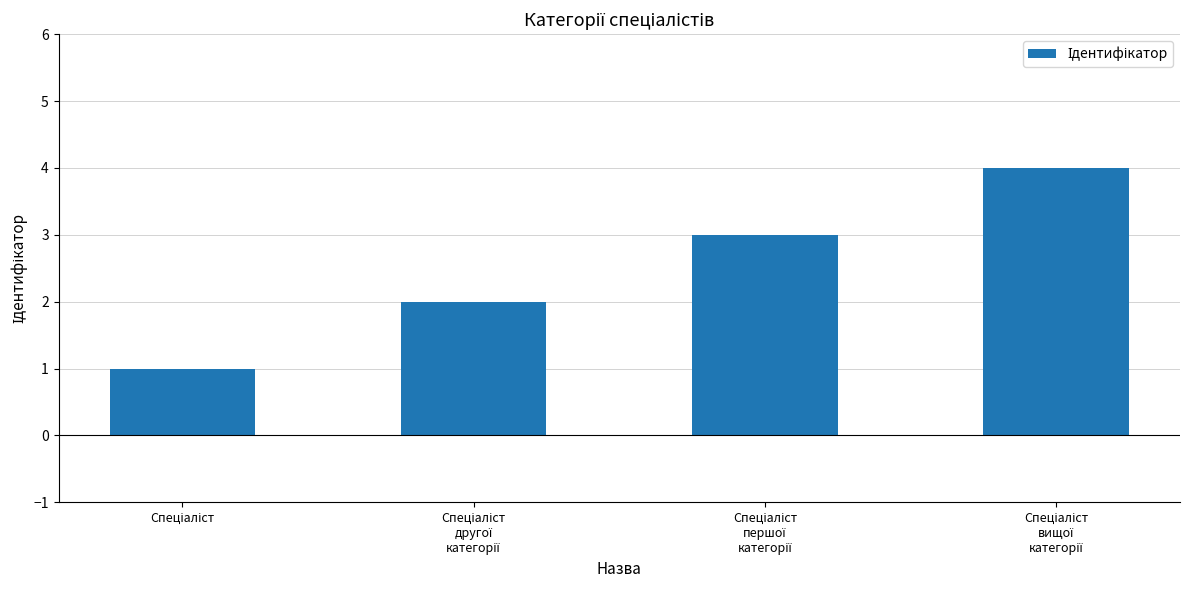

What is the difference between the maximum and minimum values?

3